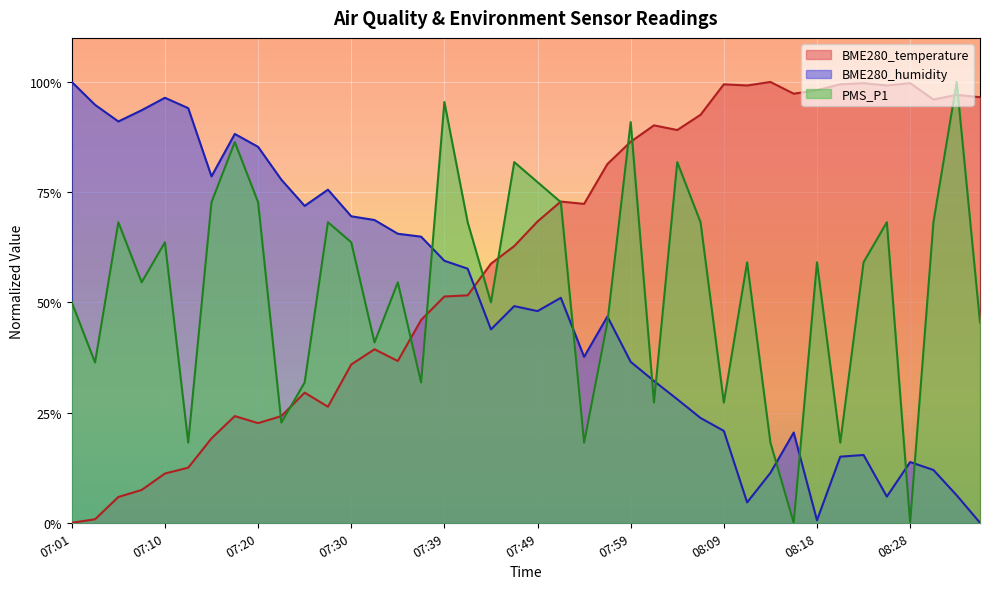

Reading left to right, list all the values displayed in this chart.

BME280_temperature: 0.0	0.8	5.9	7.4	11.2	12.5	19.1	24.2	22.6	24.2	29.5	26.3	35.9	39.4	36.7	46.0	51.3	51.6	58.8	62.8	68.4	72.9	72.3	81.4	86.4	90.2	89.1	92.6	99.5	99.2	100.0	97.3	98.1	99.5	99.7	99.2	99.7	96.0	97.1	96.5
BME280_humidity: 100.0	94.8	91.0	93.6	96.4	94.1	78.6	88.2	85.3	77.8	71.9	75.6	69.5	68.7	65.6	64.9	59.4	57.6	43.9	49.2	48.0	51.0	37.6	46.8	36.5	32.2	28.0	23.8	20.8	4.6	11.3	20.5	0.6	15.0	15.4	5.9	13.8	12.0	6.2	0.0
PMS_P1: 50.0	36.4	68.2	54.5	63.6	18.2	72.7	86.4	72.7	22.7	31.8	68.2	63.6	40.9	54.5	31.8	95.5	68.2	50.0	81.8	77.3	72.7	18.2	45.5	90.9	27.3	81.8	68.2	27.3	59.1	18.2	0.0	59.1	18.2	59.1	68.2	0.0	68.2	100.0	45.5